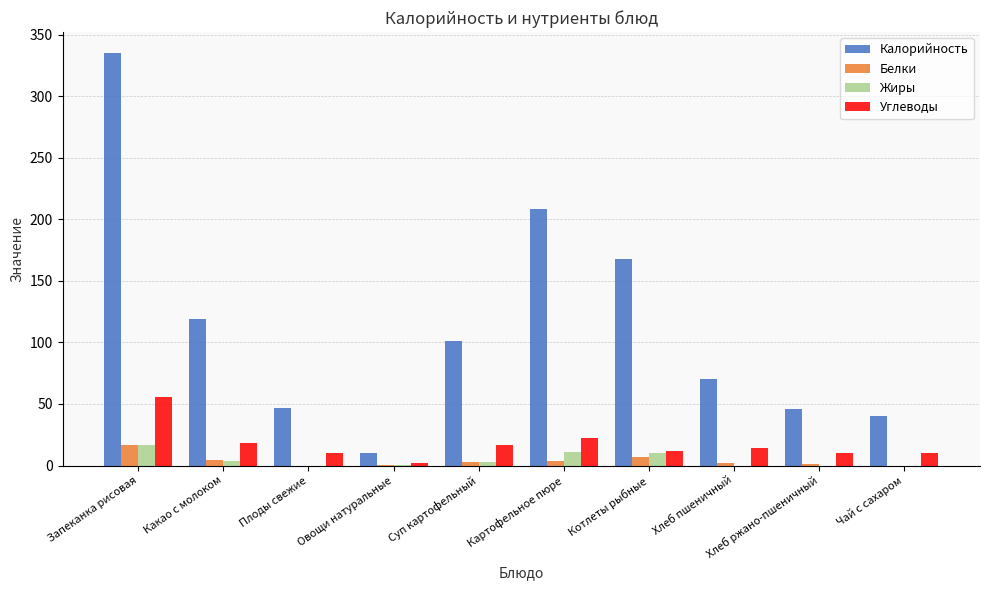

True or false: Углеводы has a value of 14.0 at Хлеб пшеничный.

True